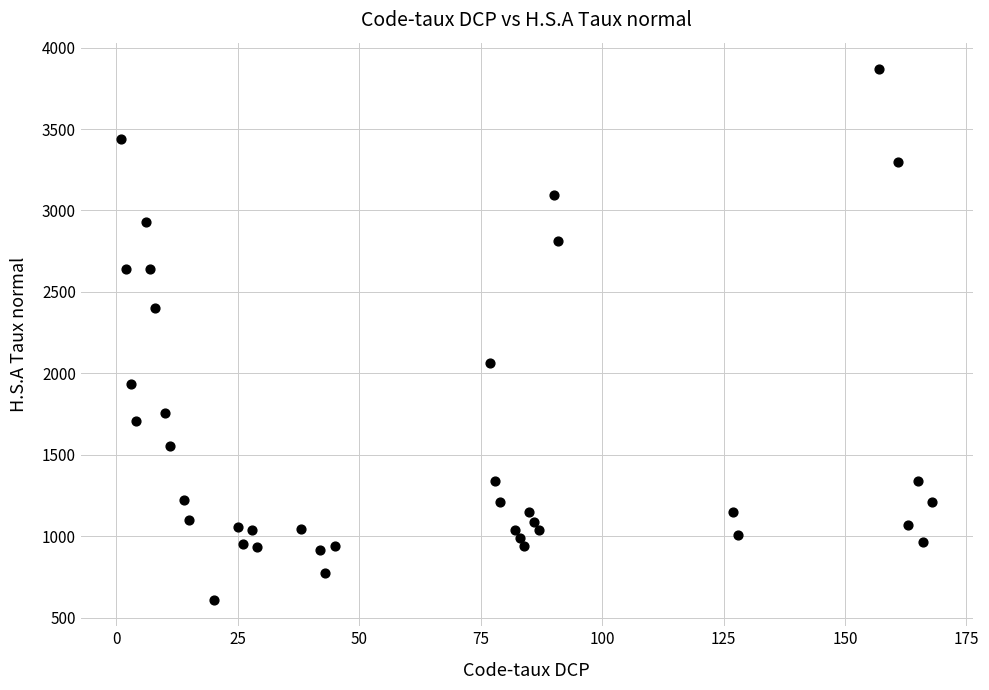

What is the range of X values (max minus min)?

167.0